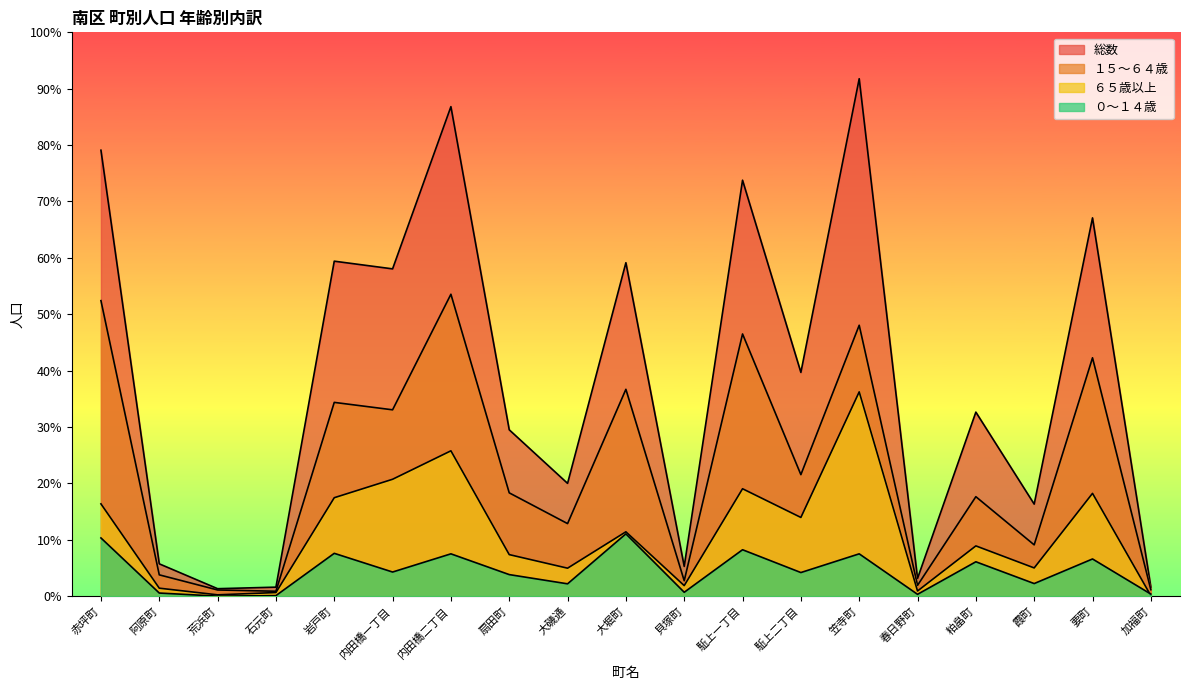

At how many categories does at least one series exceed 1730?

3